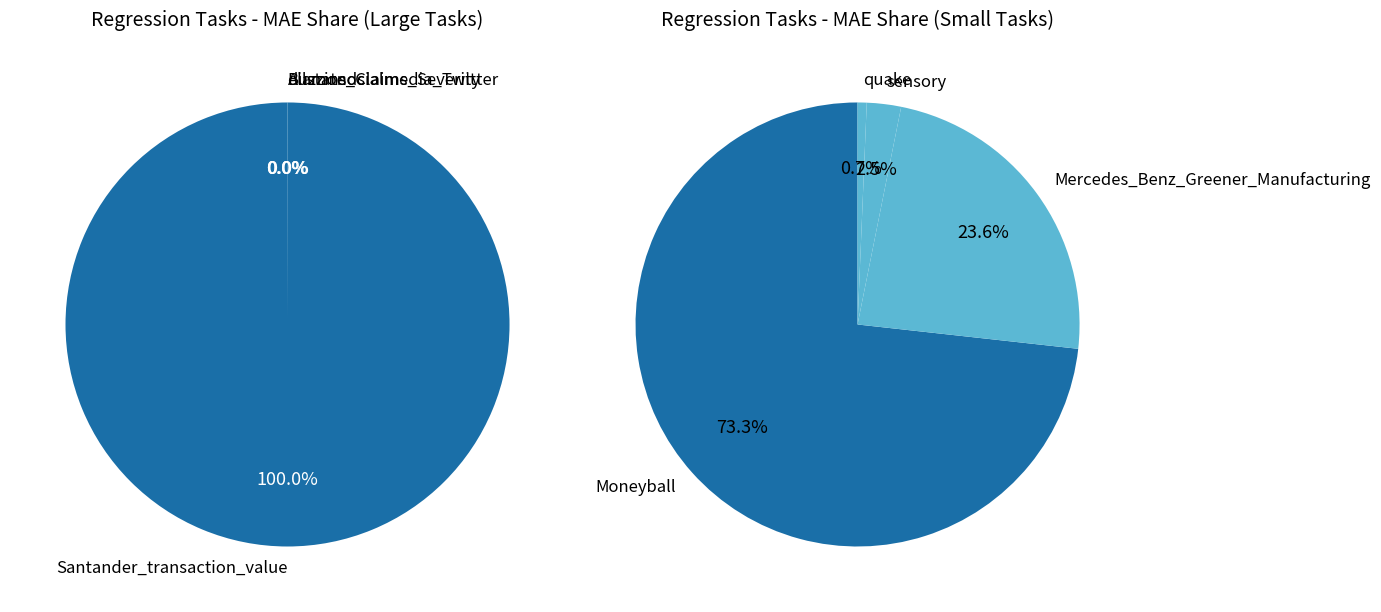

Is there a majority slice in this chart?

Yes